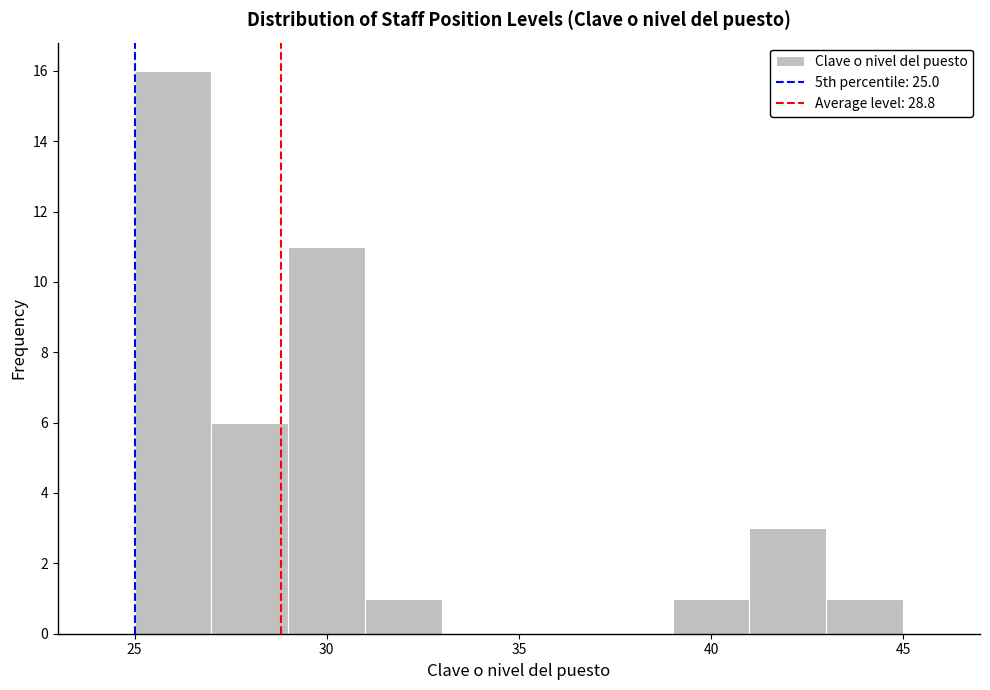

Reading left to right, transcribe this chart: for each bar, give the range it covers on the x-axis and its height. The values are not printed on the chart, so give them approximately, as read against the axis.

25 to 27: 16
27 to 29: 6
29 to 31: 11
31 to 33: 1
33 to 35: 0
35 to 37: 0
37 to 39: 0
39 to 41: 1
41 to 43: 3
43 to 45: 1